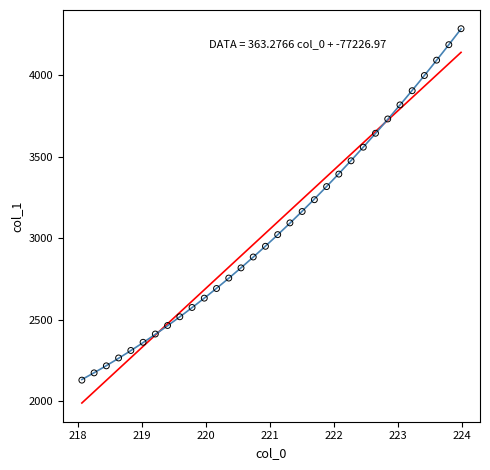

What is the range of X values (max minus min)?

5.9